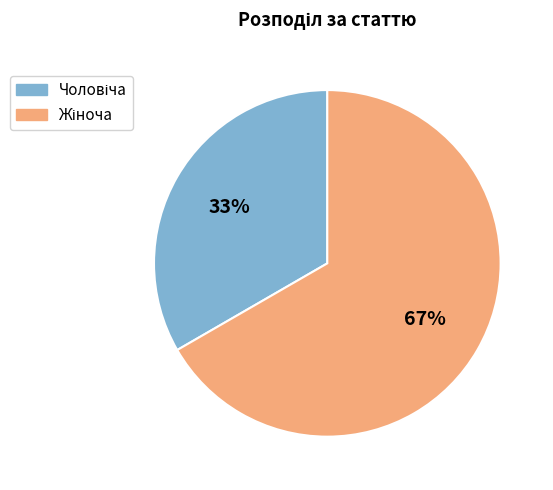

To the nearest percent, what is the average slice percentage?

50%